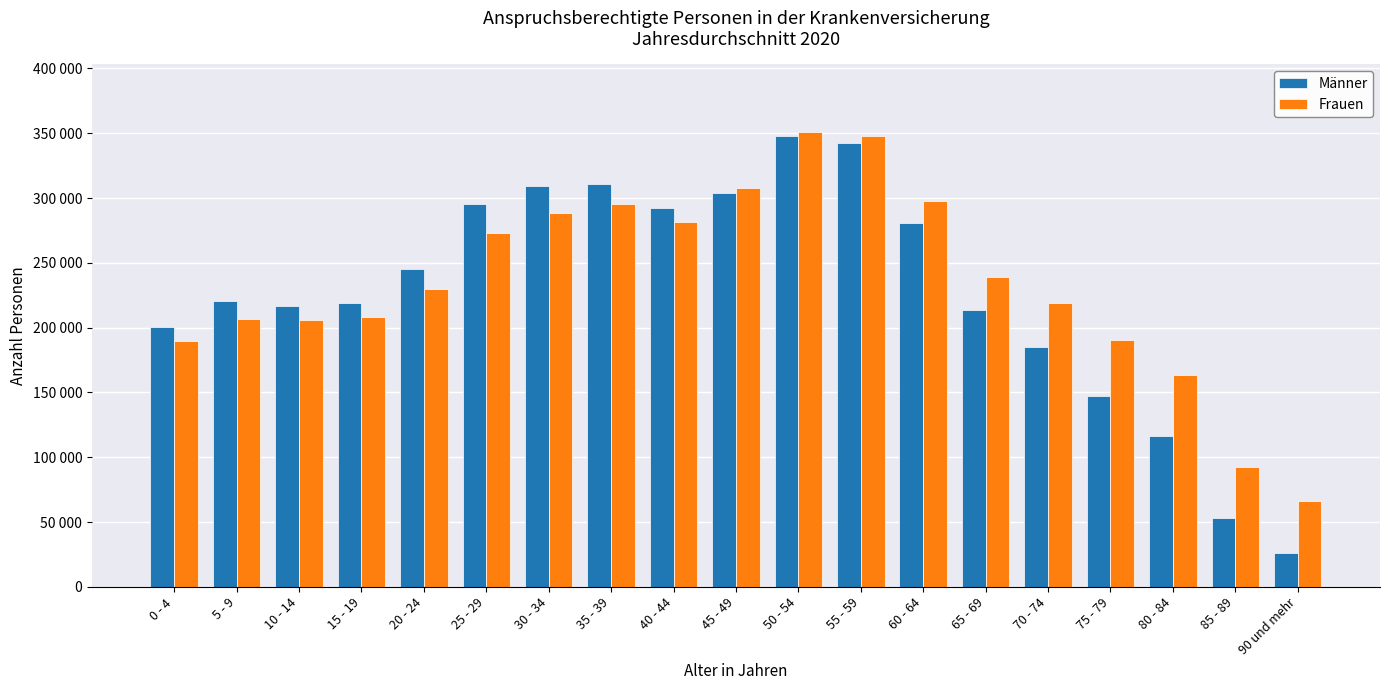

Does the chart contain stacked bars?

No